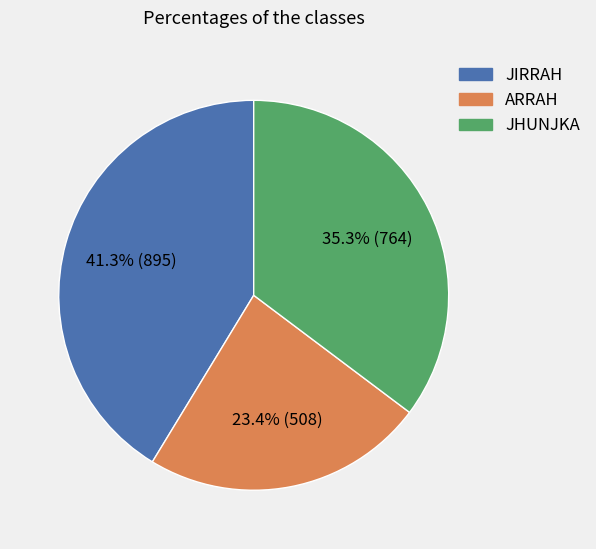

How many segments does this pie chart have?

3